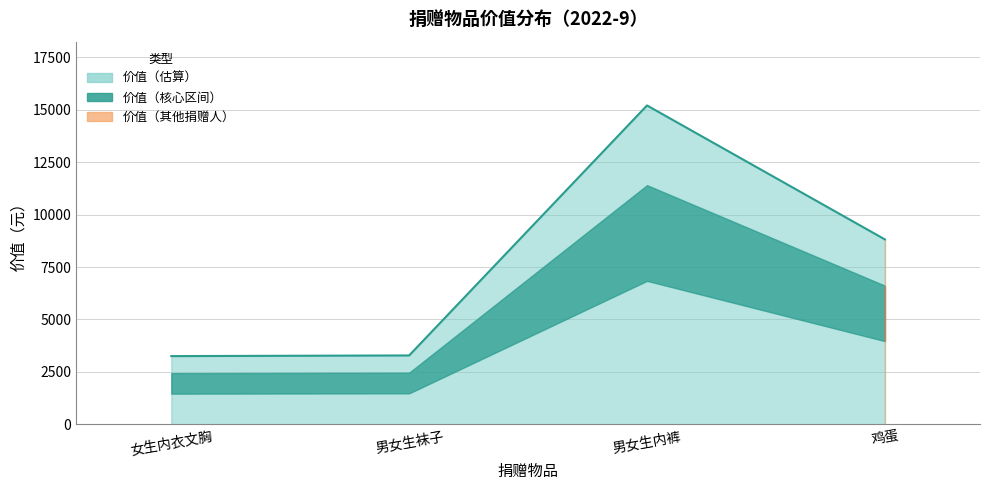

True or false: there are more than 0 points higher than both neighbors.

True